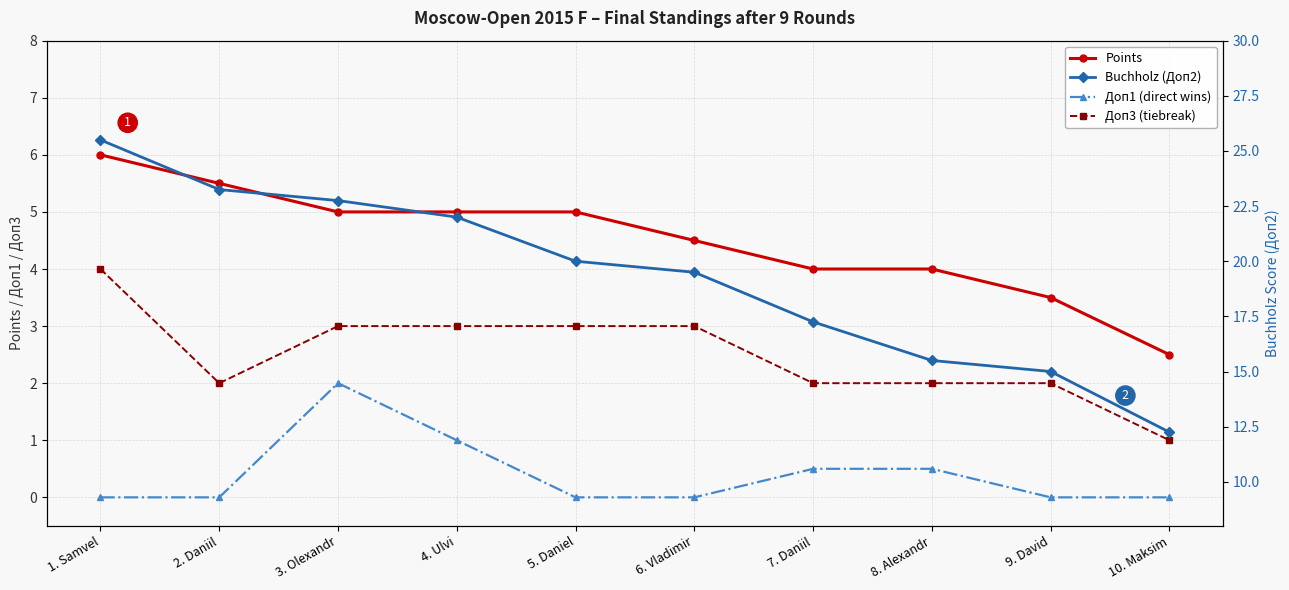

True or false: Доп1 (direct wins) and Доп3 (tiebreak) intersect in this chart.

False